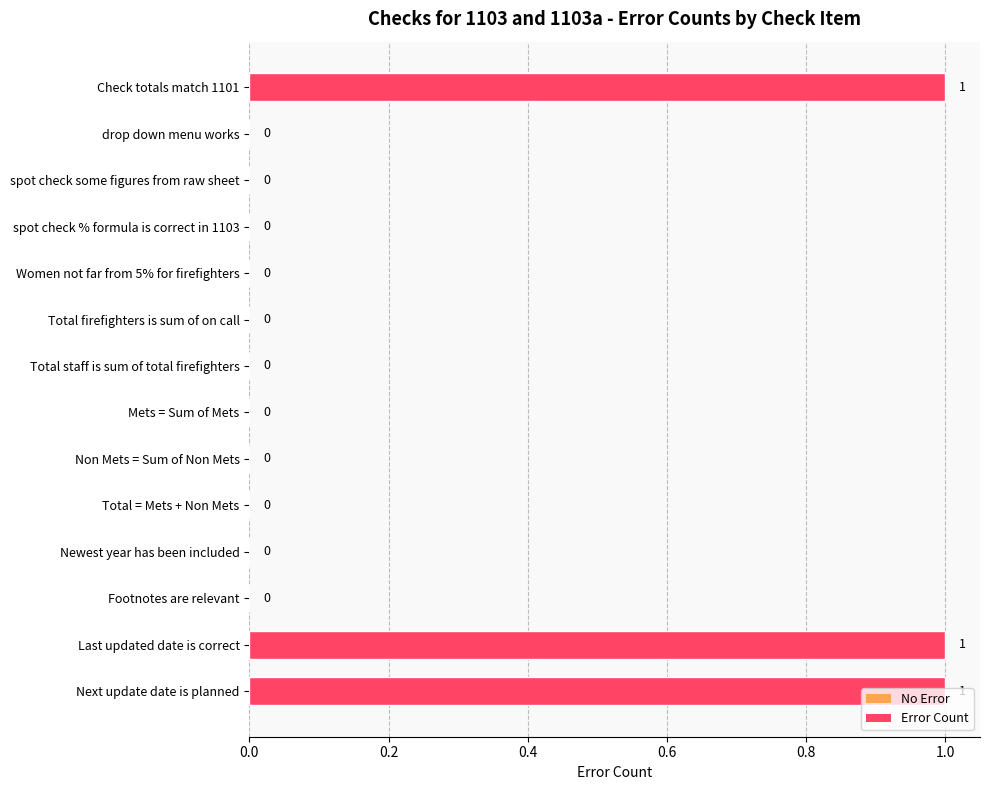

How many values are between 0 and 1?

14